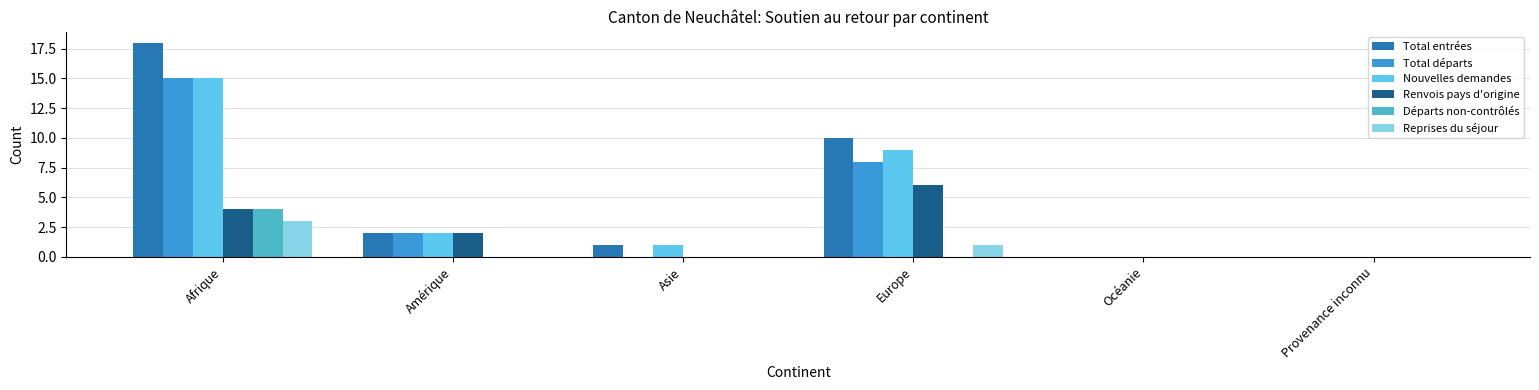

Rank the categories by Nouvelles demandes value from highest to lowest.

Afrique, Europe, Amérique, Asie, Océanie, Provenance inconnu